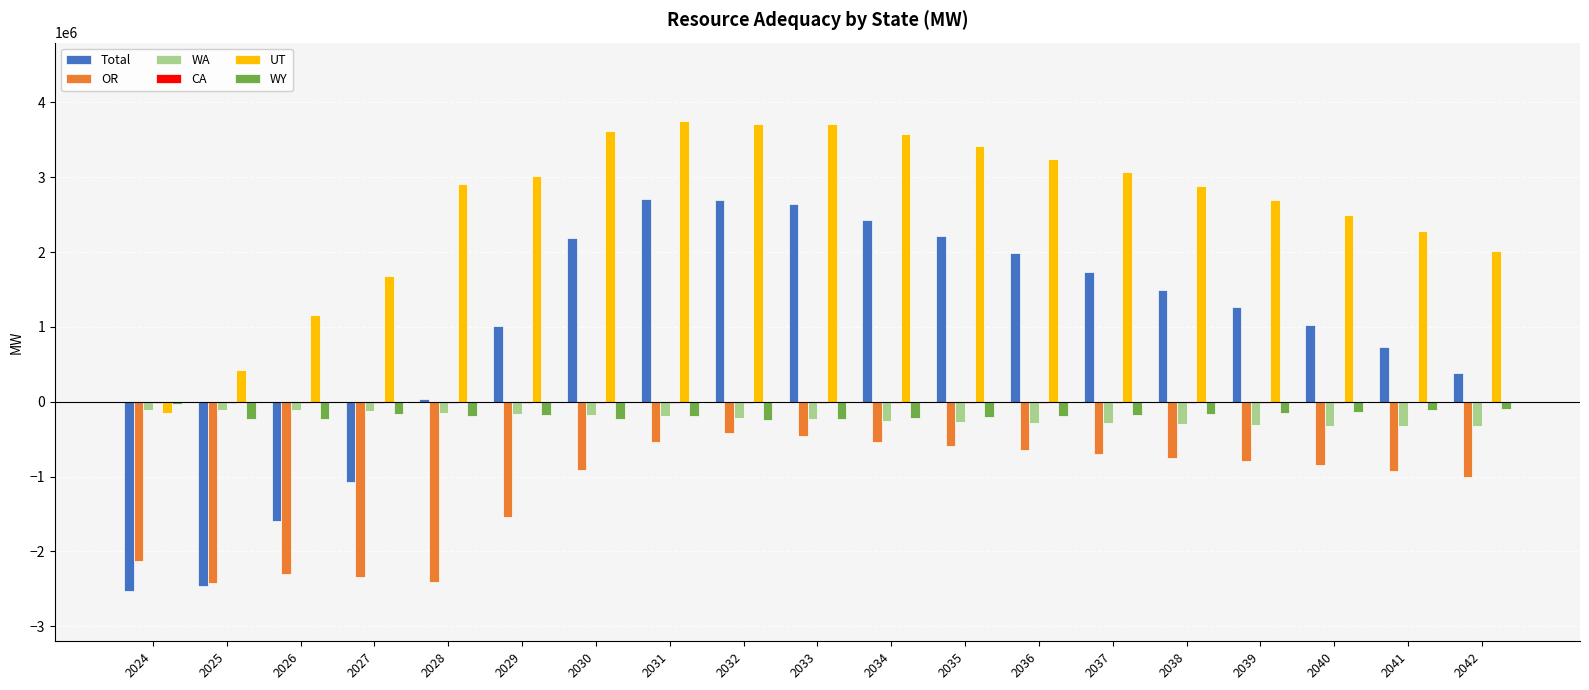

The value of Total at 2029 is 1817890. True or false?

False